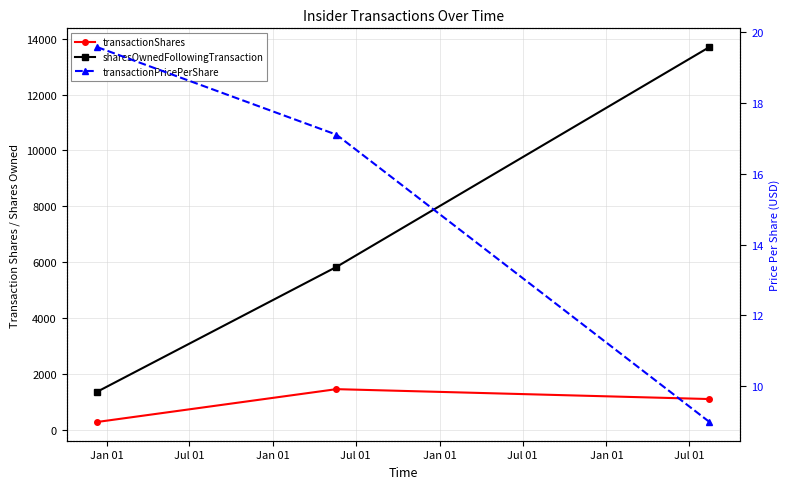

True or false: transactionPricePerShare has a value of 12.8 at Jan 01.

False